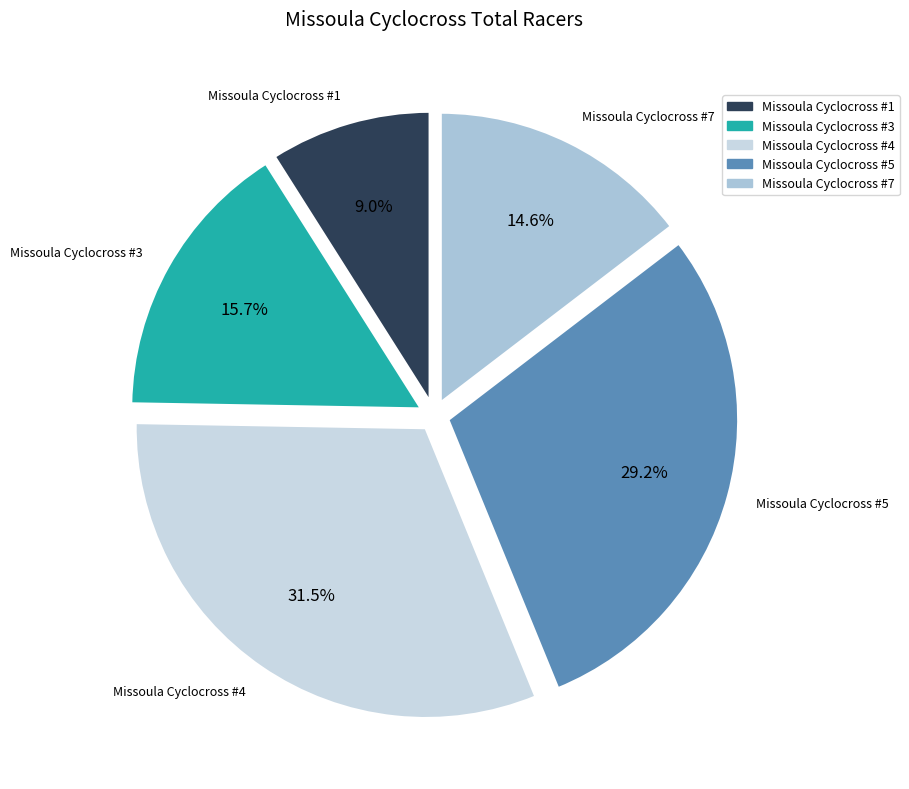

True or false: Missoula Cyclocross #1 accounts for 1% of the total.

False